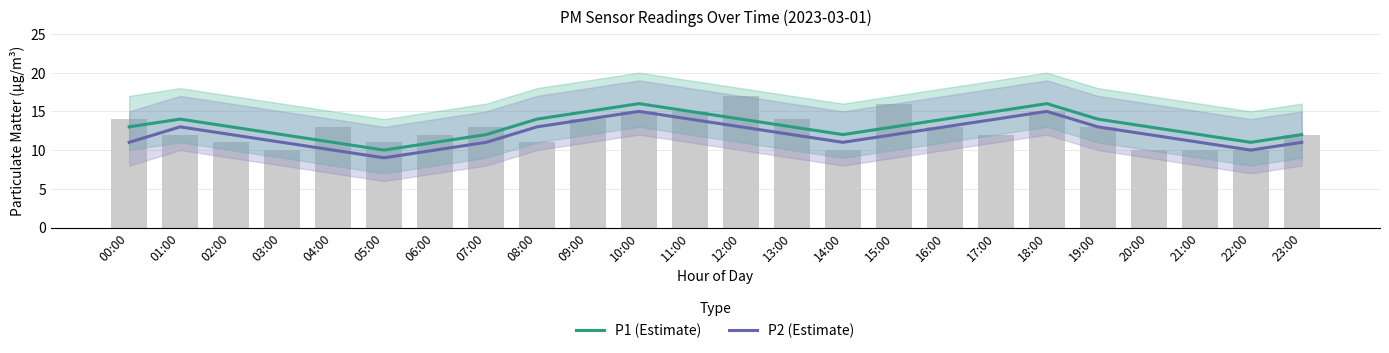

Is the value of P1 (Estimate) at 11:00 greater than the value of P2 (Estimate) at 20:00?

Yes